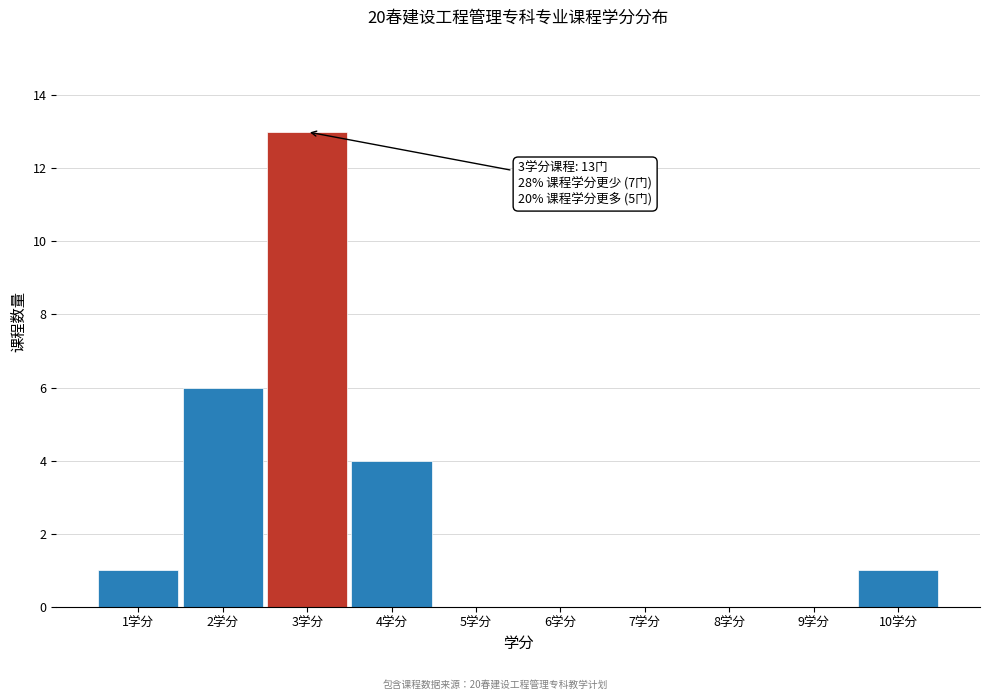

Which range on the x-axis has the tallest bar?

2.5 to 3.5